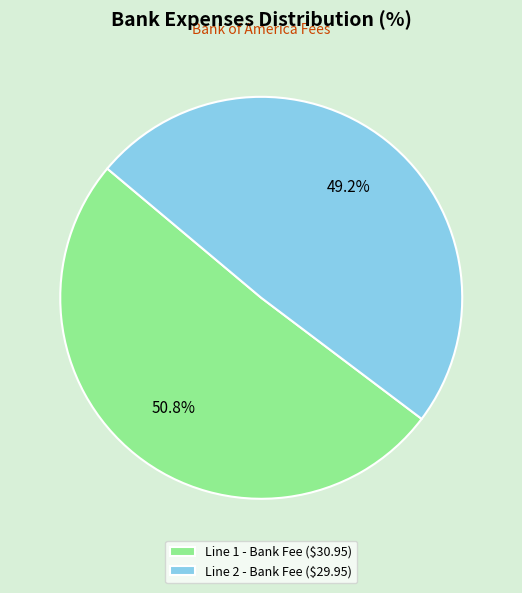

Which slice represents more than half of the pie?

Line 1 - Bank Fee ($30.95)